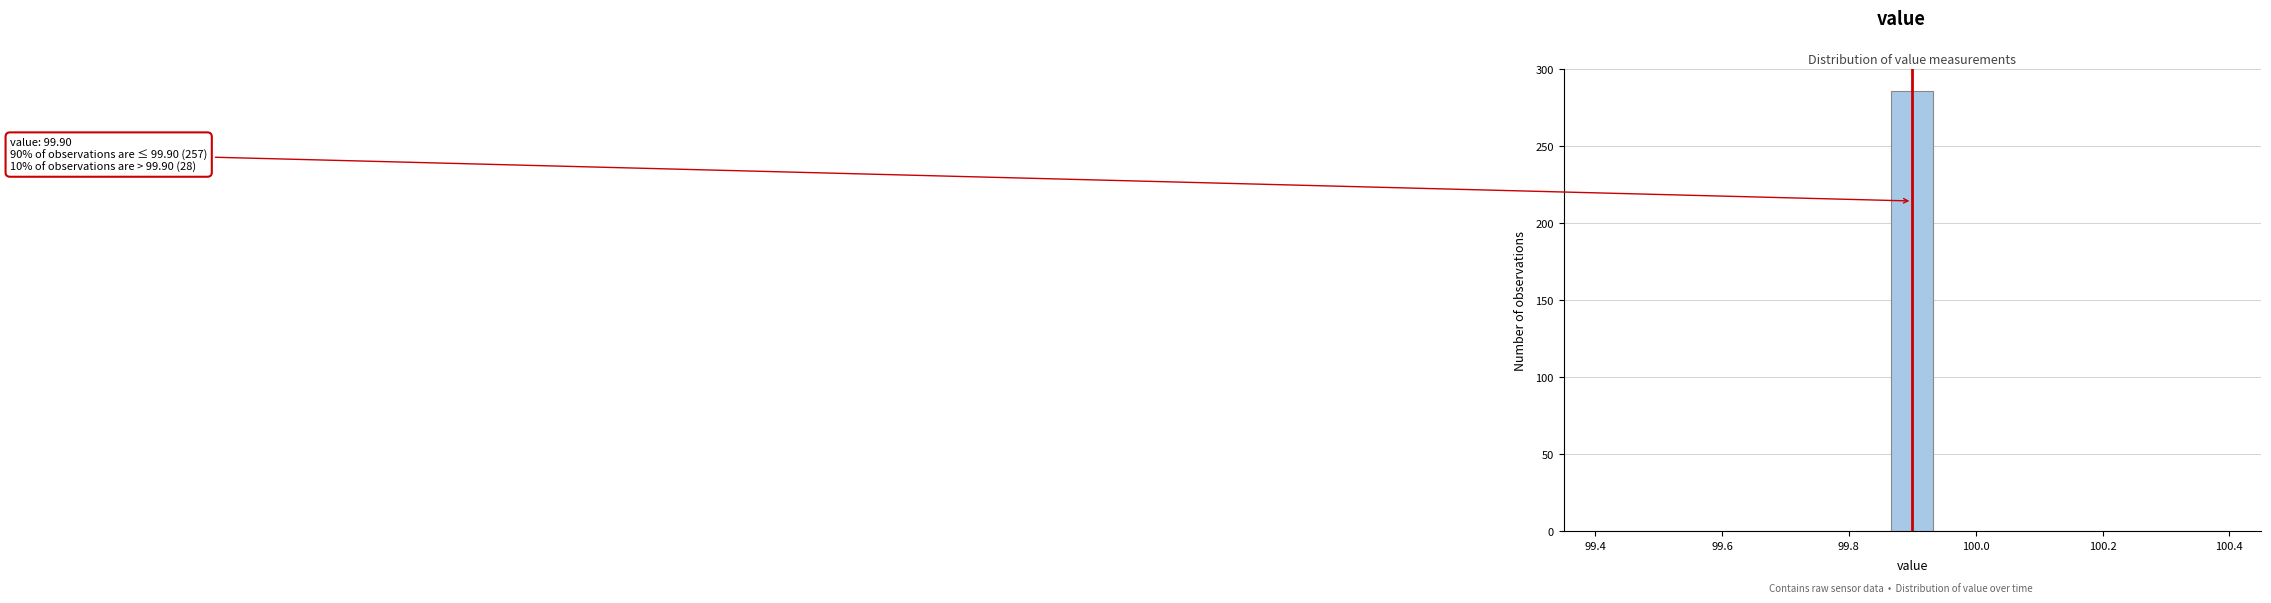

Around what value on the x-axis is the tallest bar? Give the approximate position of its centre, as read against the axis.

99.90